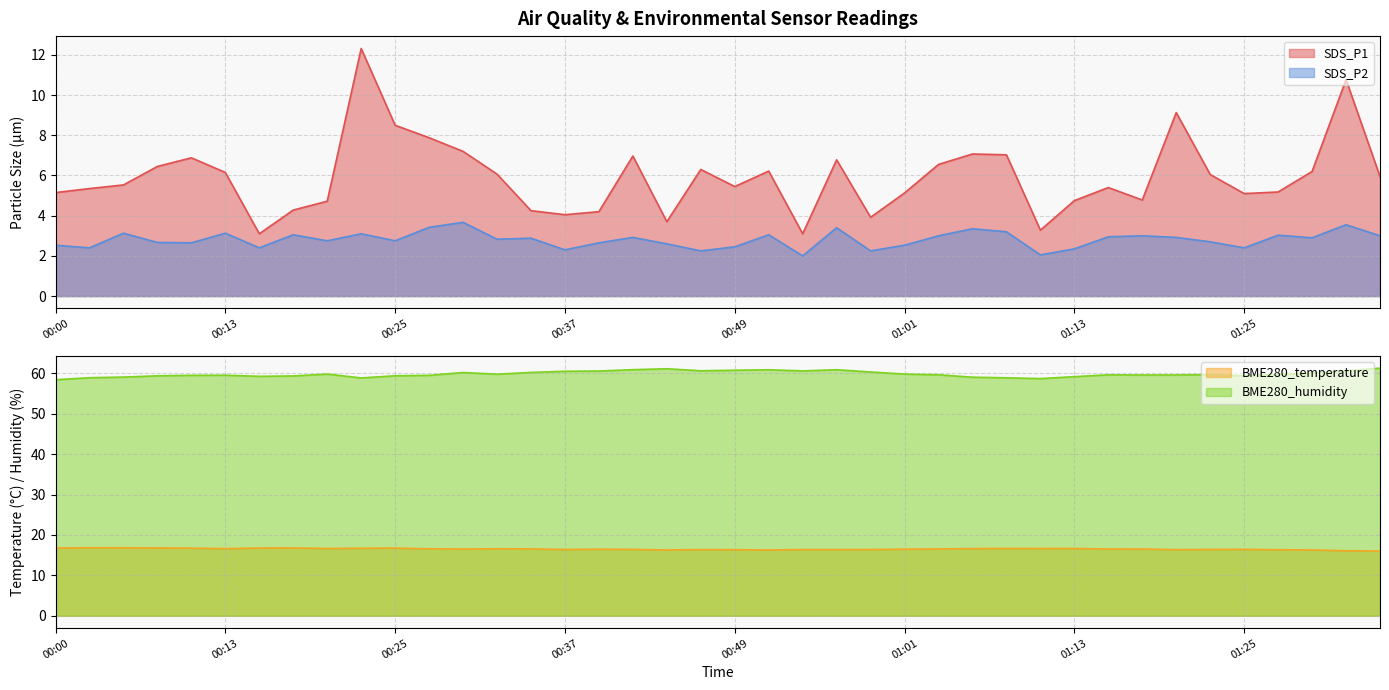

How many lines are shown in the chart?

4